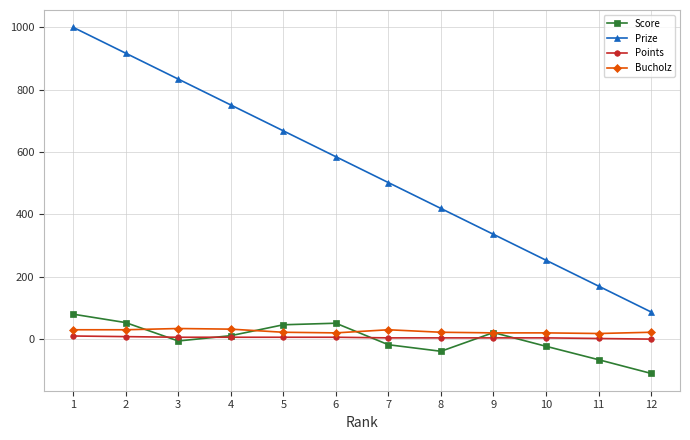

The value of Prize at 6 is 585. True or false?

True